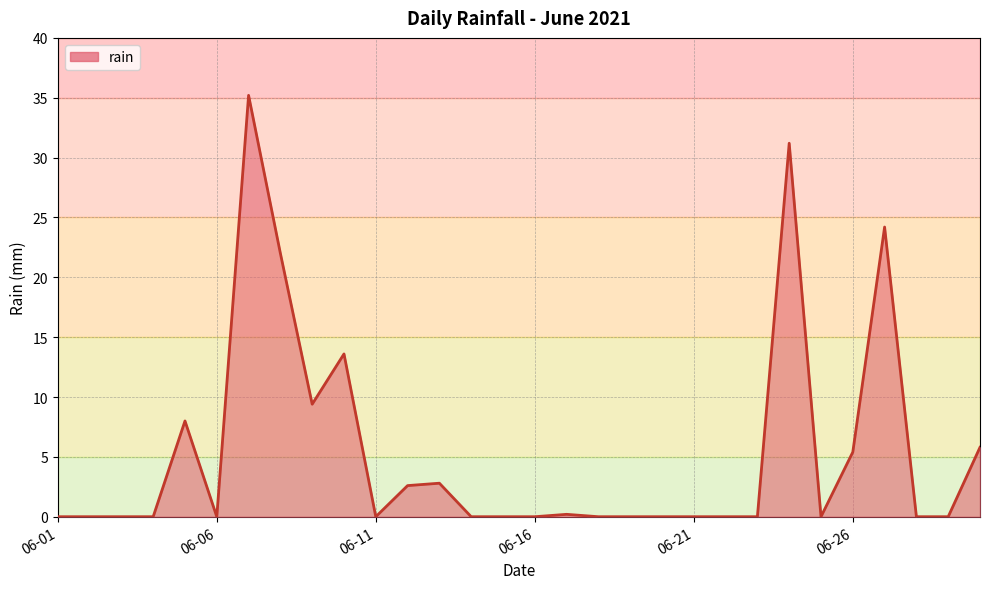

What is the maximum value shown in the chart?

35.2